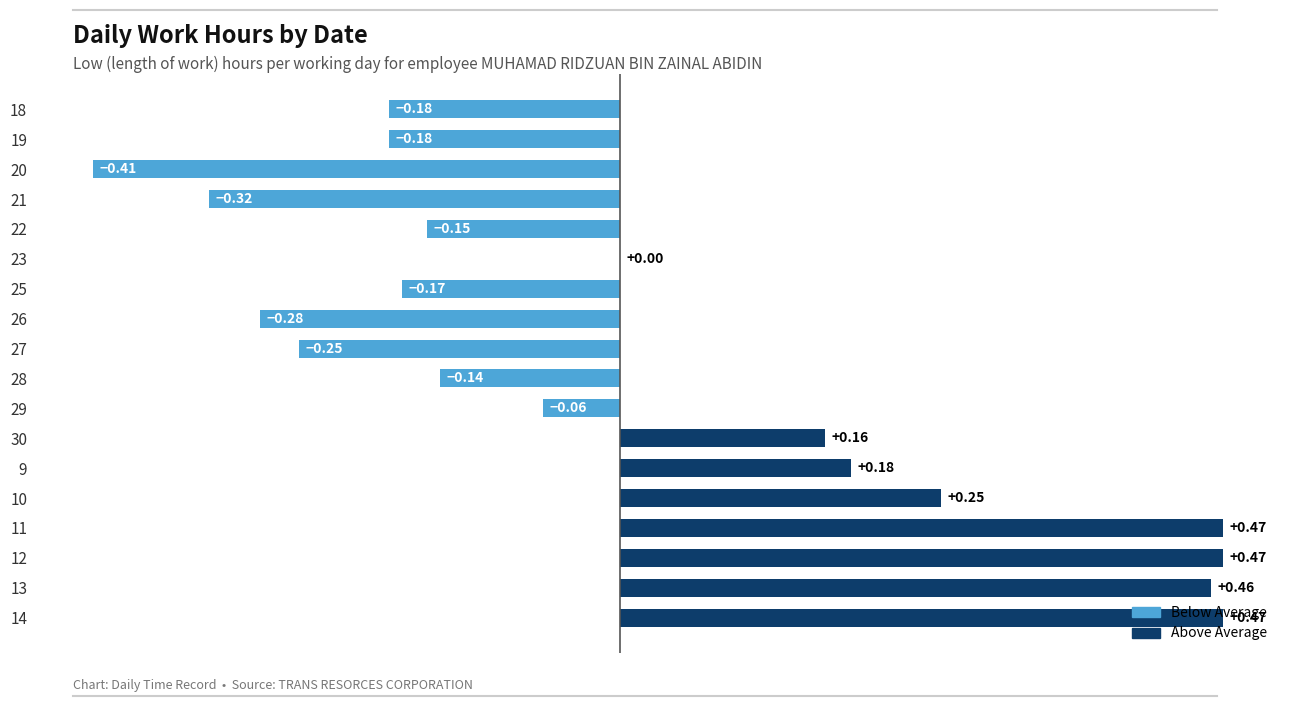

Which has a higher value, 29 or 25?

29